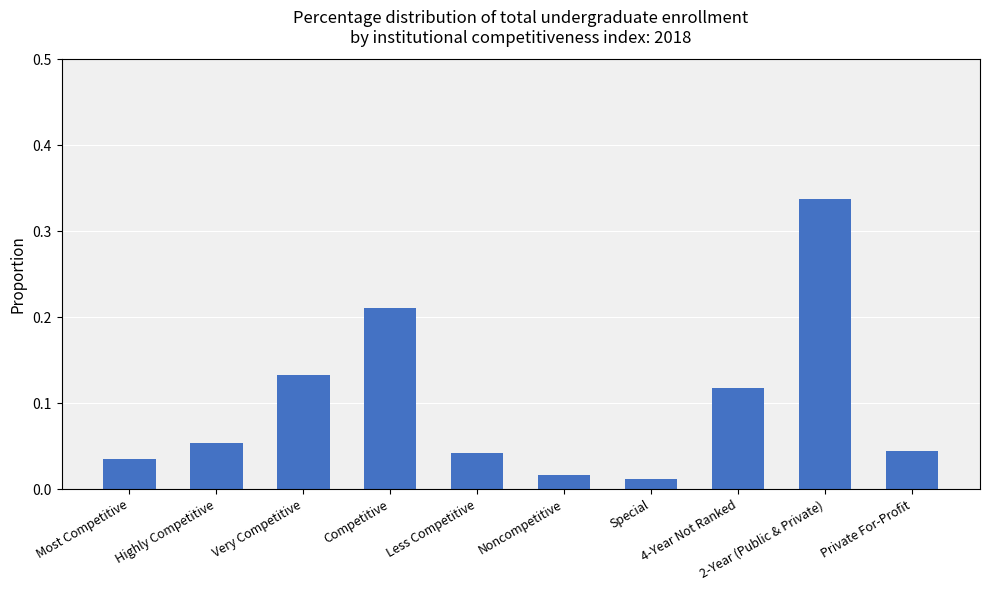

What is the label of the 5th bar from the right?

Noncompetitive